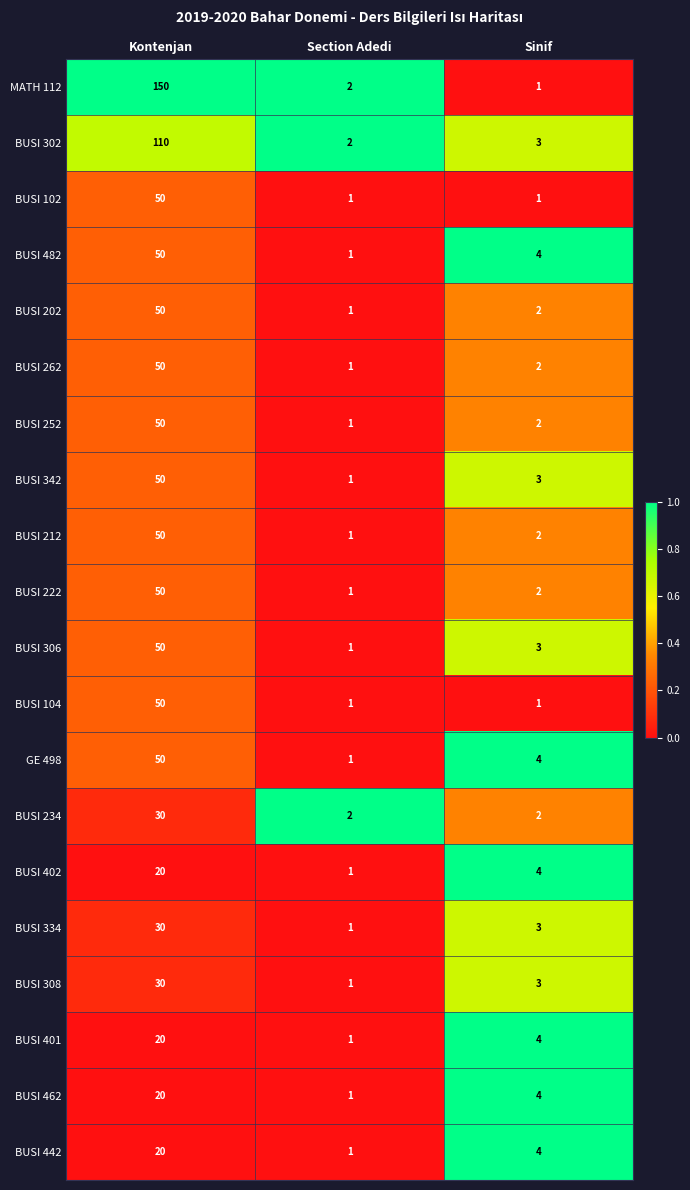

Where does the BUSI 401 series first go above 4?

Kontenjan